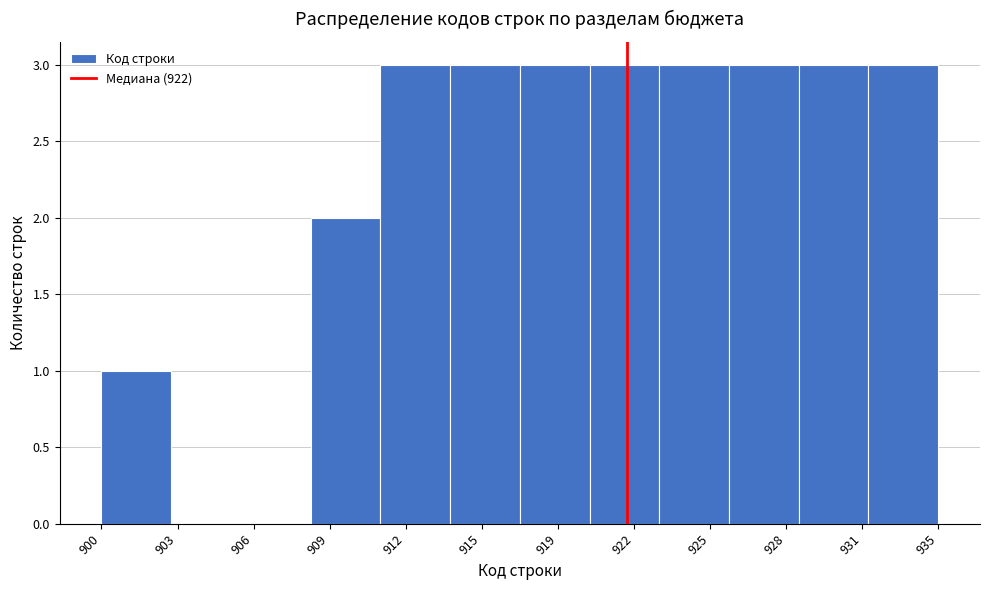

Reading left to right, what are all the values shown in this chart?

900=1	903=0	906=0	909=2	912=3	915=3	919=3	922=3	925=3	928=3	931=3	935=3